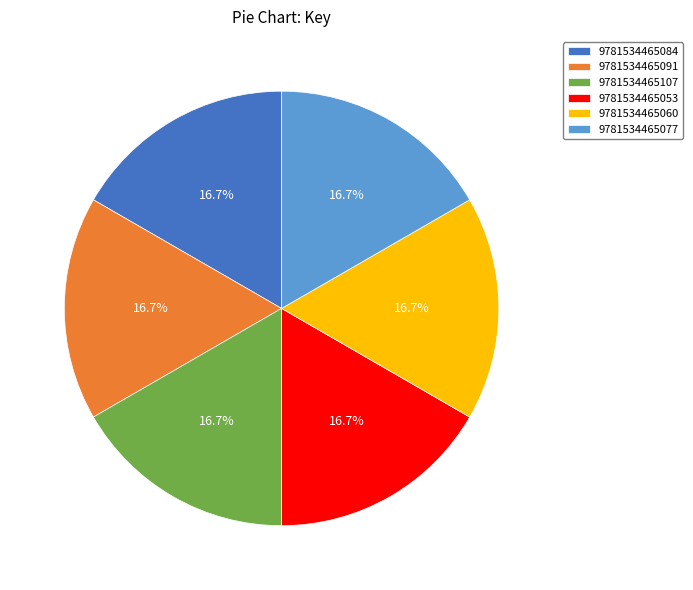

True or false: 9781534465053 accounts for 3% of the total.

False